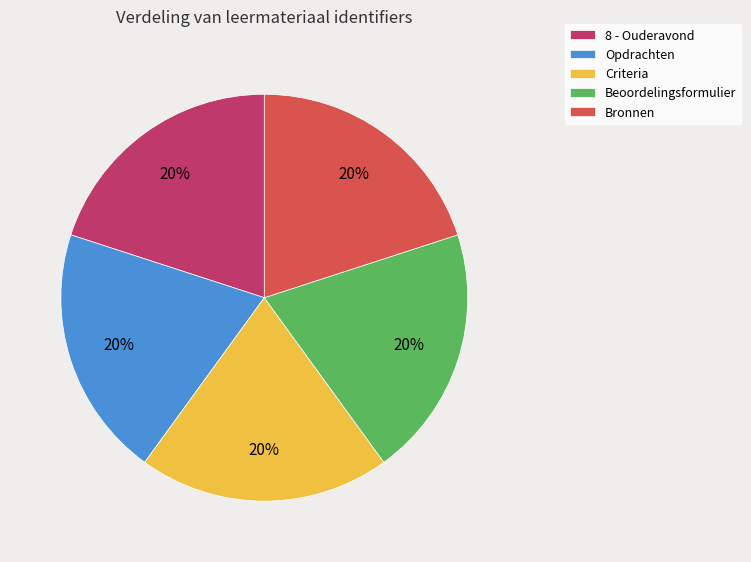

Is there a majority slice in this chart?

No